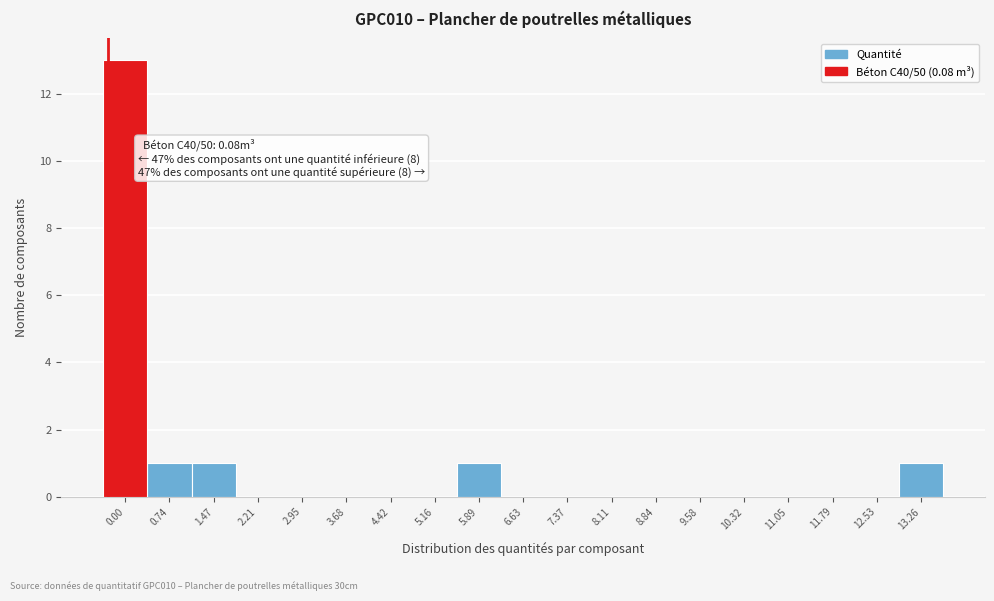

Reading left to right, list all the values displayed in this chart.

0.00=13	0.74=1	1.47=1	2.21=0	2.95=0	3.68=0	4.42=0	5.16=0	5.89=1	6.63=0	7.37=0	8.11=0	8.84=0	9.58=0	10.32=0	11.05=0	11.79=0	12.53=0	13.26=1